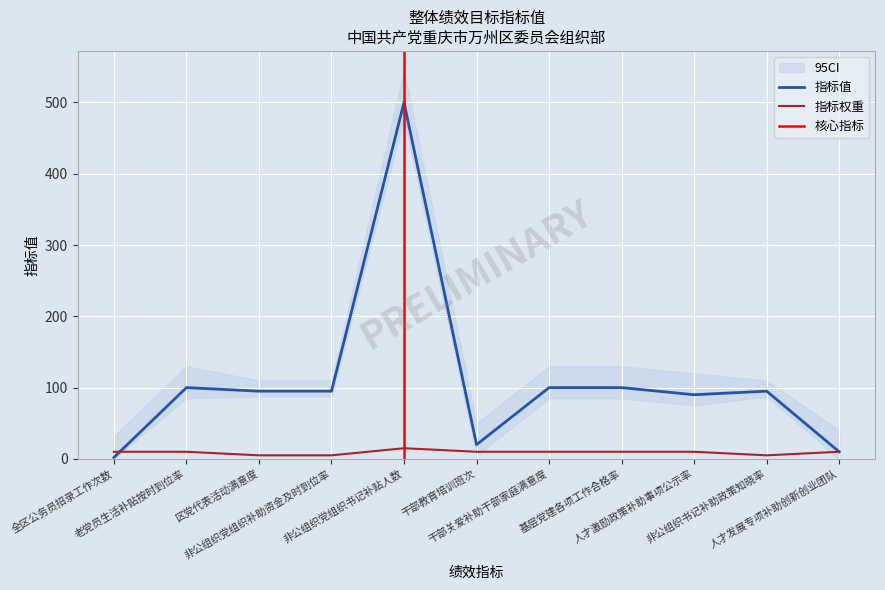

List the series in order of their peak value, lowest first.

指标权重, 指标值